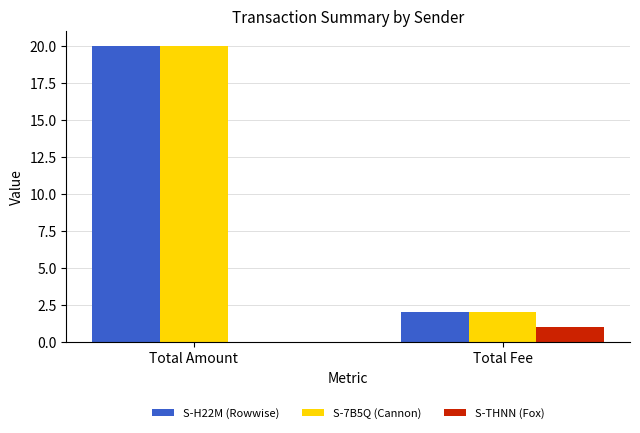

What is the greatest value displayed?

20.0